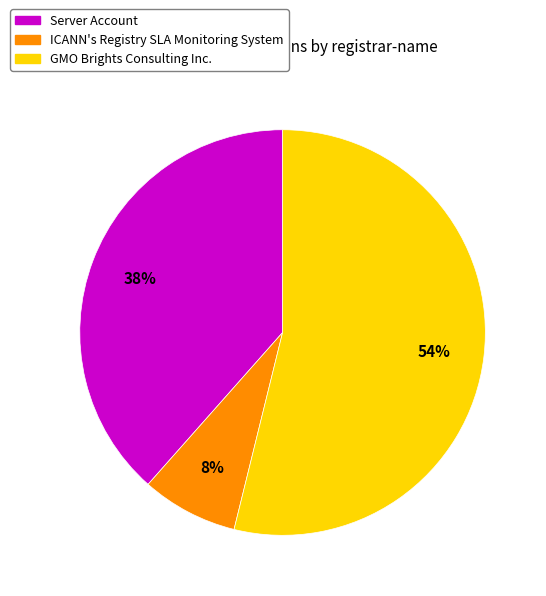

Which slice represents more than half of the pie?

GMO Brights Consulting Inc.